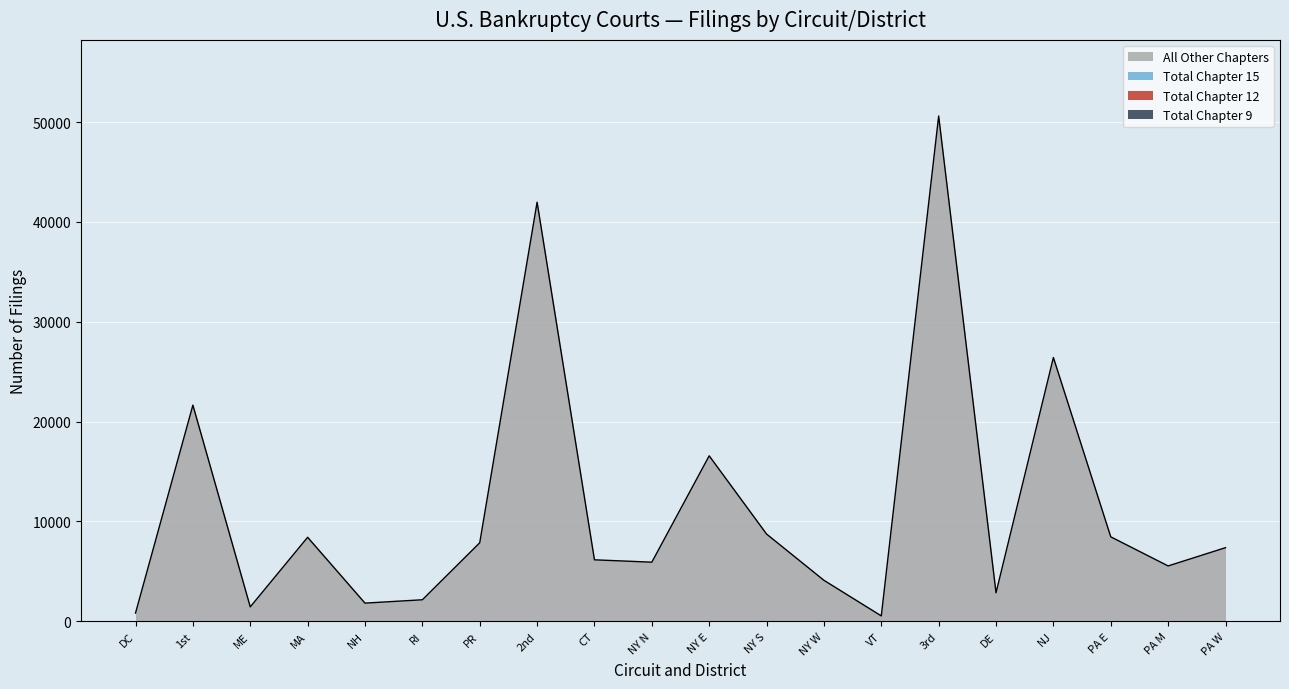

How many lines are shown in the chart?

4